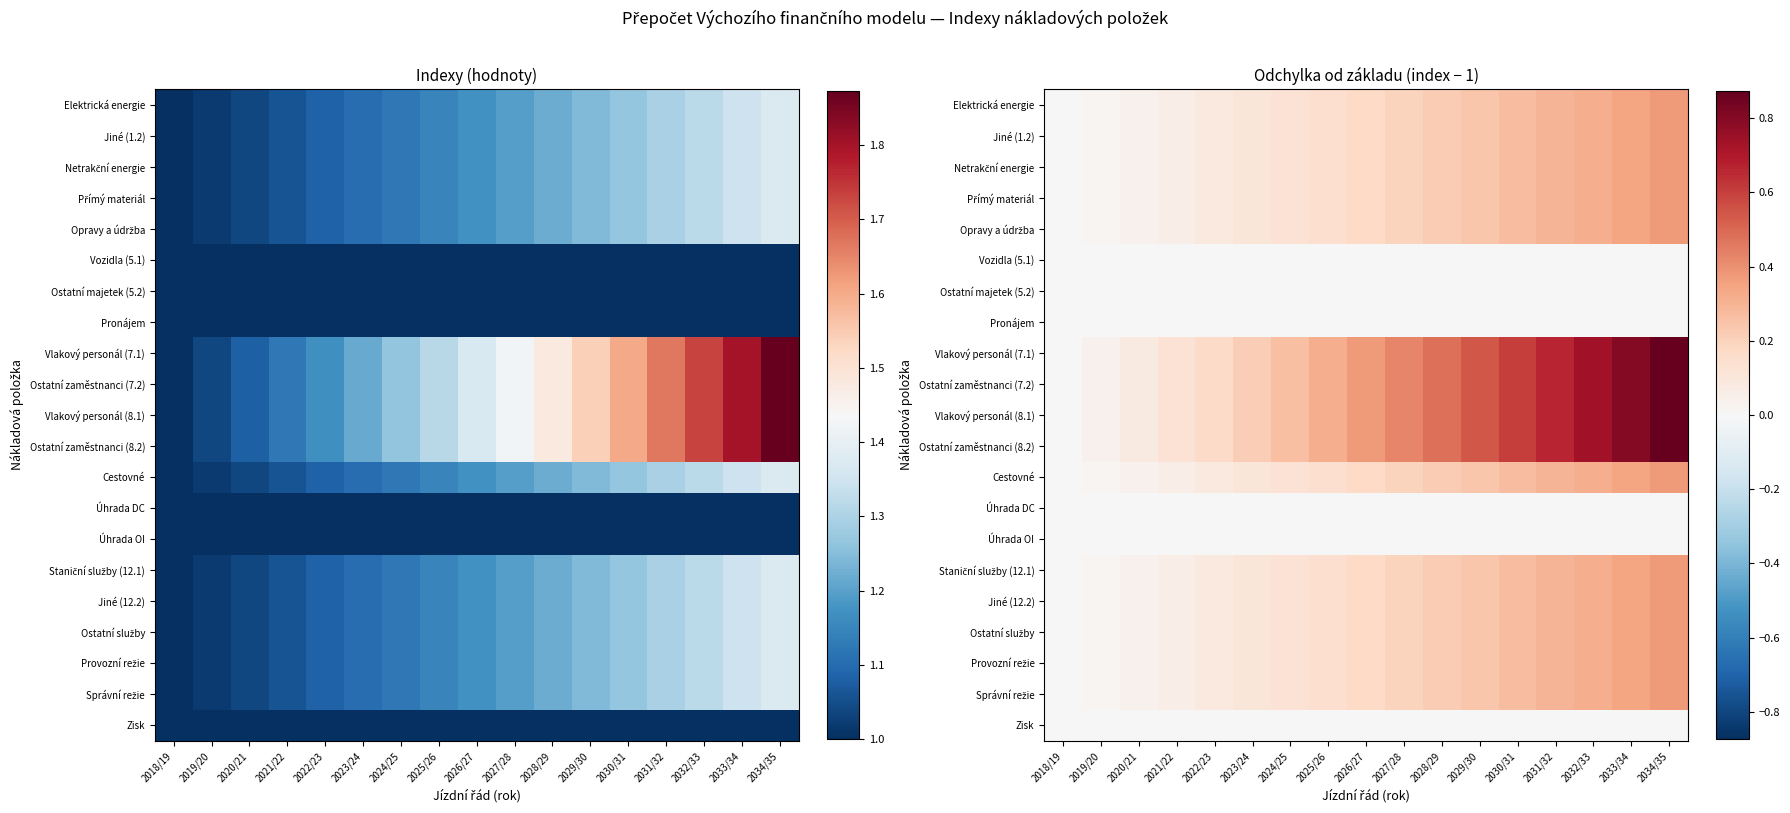

What is the difference between the highest and lowest values at 2031/32?

0.7